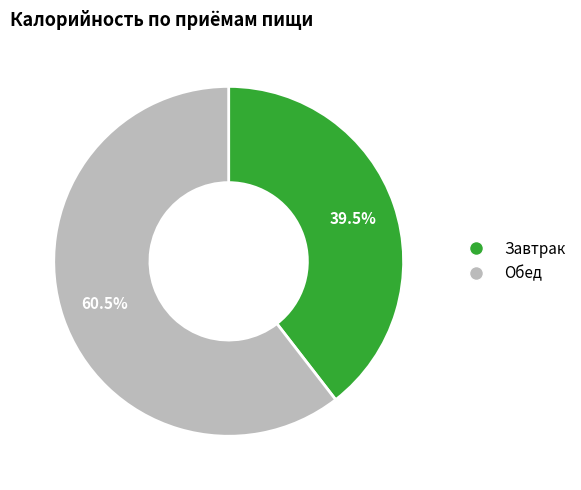

Which has a higher value, Завтрак or Обед?

Обед